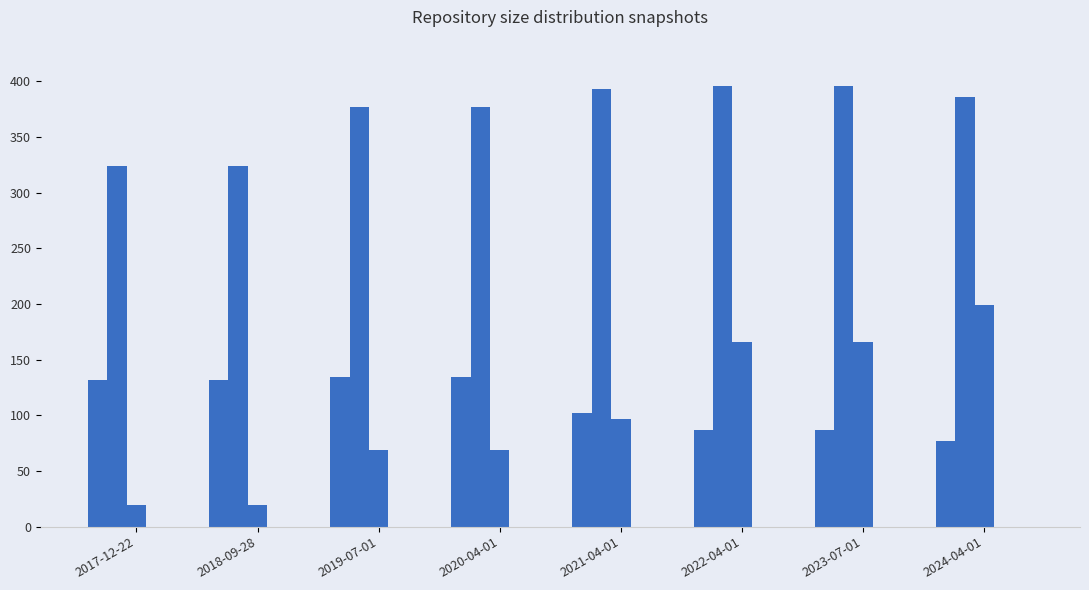

How many data points does each series have?

8